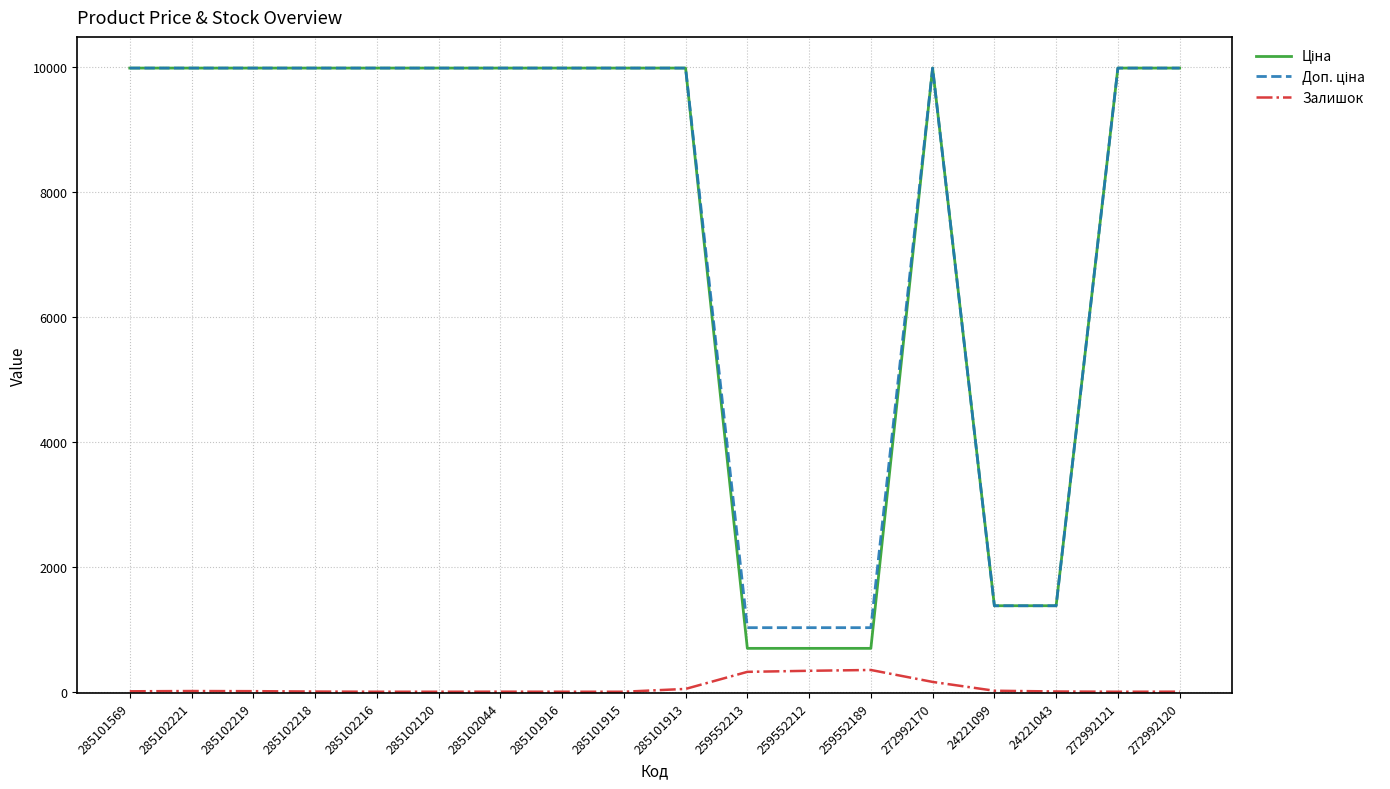

Is it true that Залишок equals 335.0 at 259552212?

True